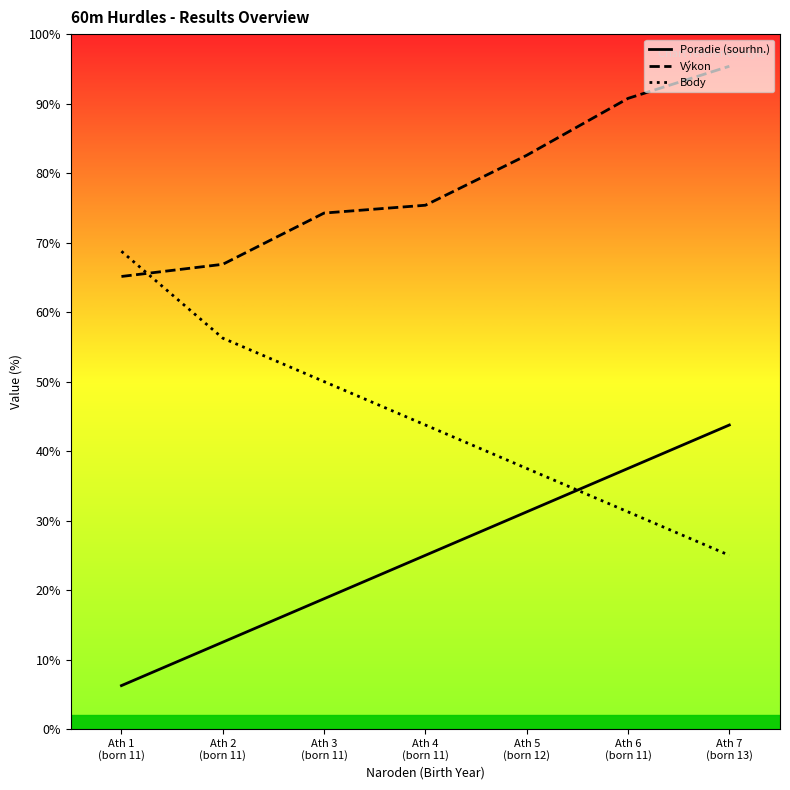

What is the difference between the Body values at Ath 6
(born 11) and Ath 1
(born 11)?

37.5